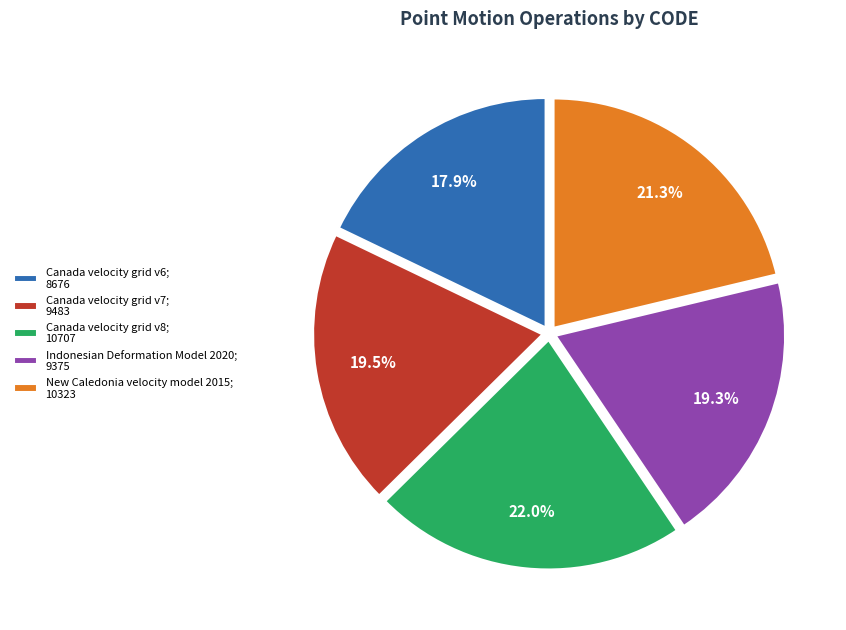

To the nearest percent, what is the combined percentage of Canada velocity grid v8 and Canada velocity grid v6?

40%